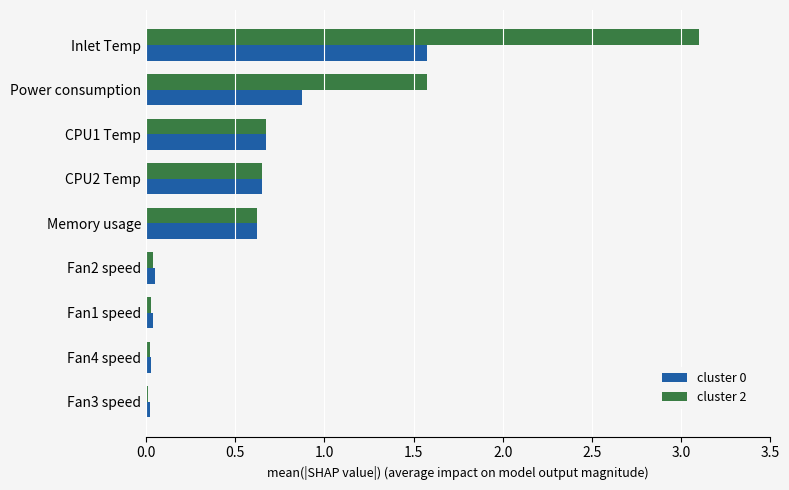

True or false: cluster 0 has a value of 0.9 at Power consumption.

True